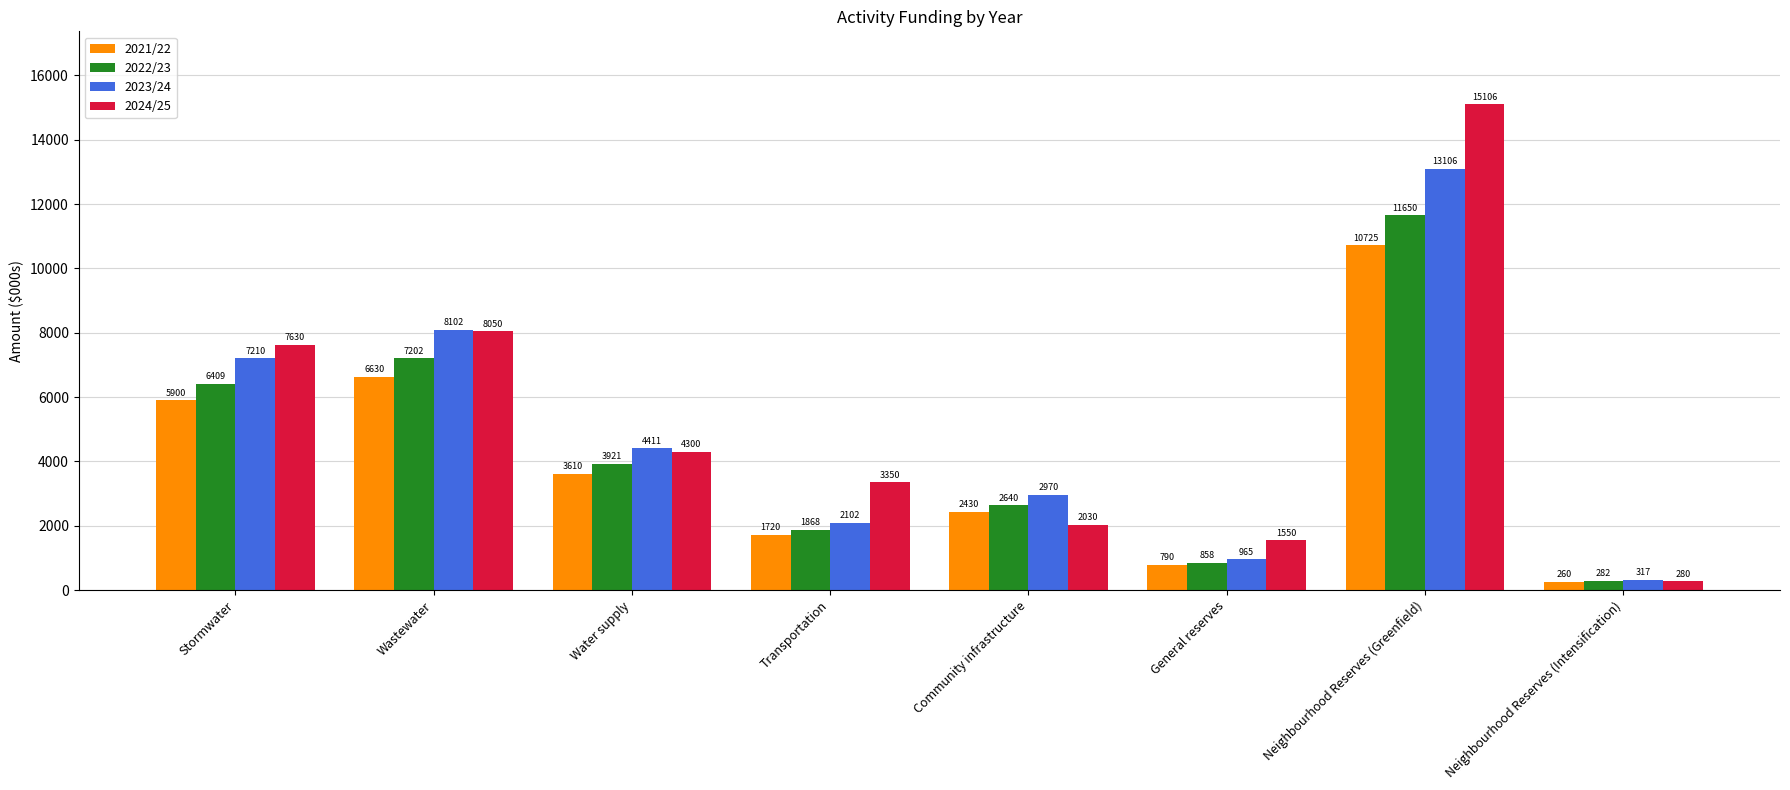

Is it true that 2024/25 equals 1959 at Transportation?

False